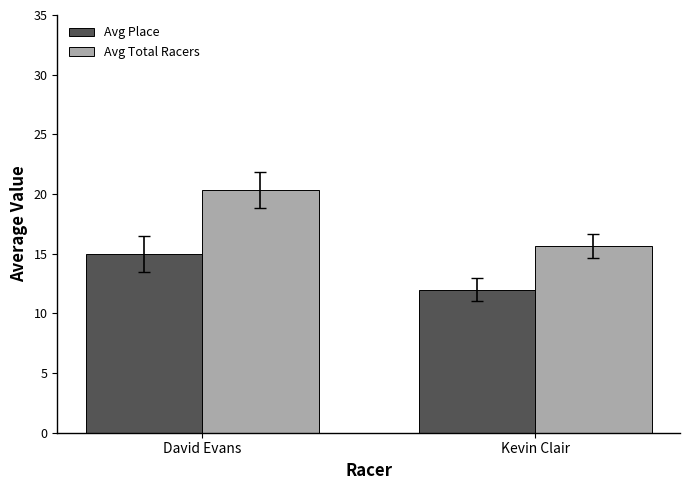

List the series in order of their peak value, lowest first.

Avg Place, Avg Total Racers